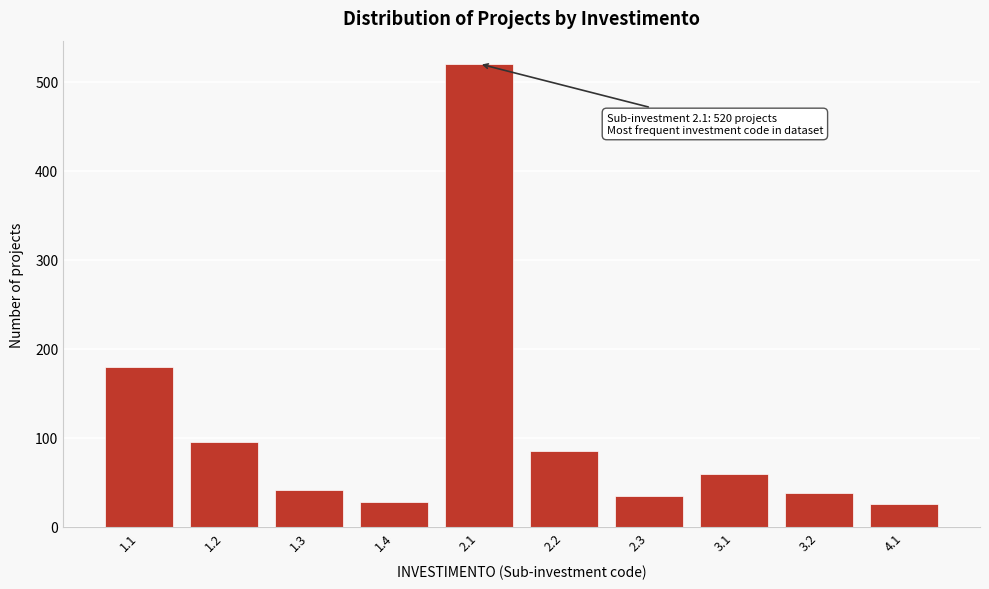

What is the change in value from 1.2 to 1.4?

-67